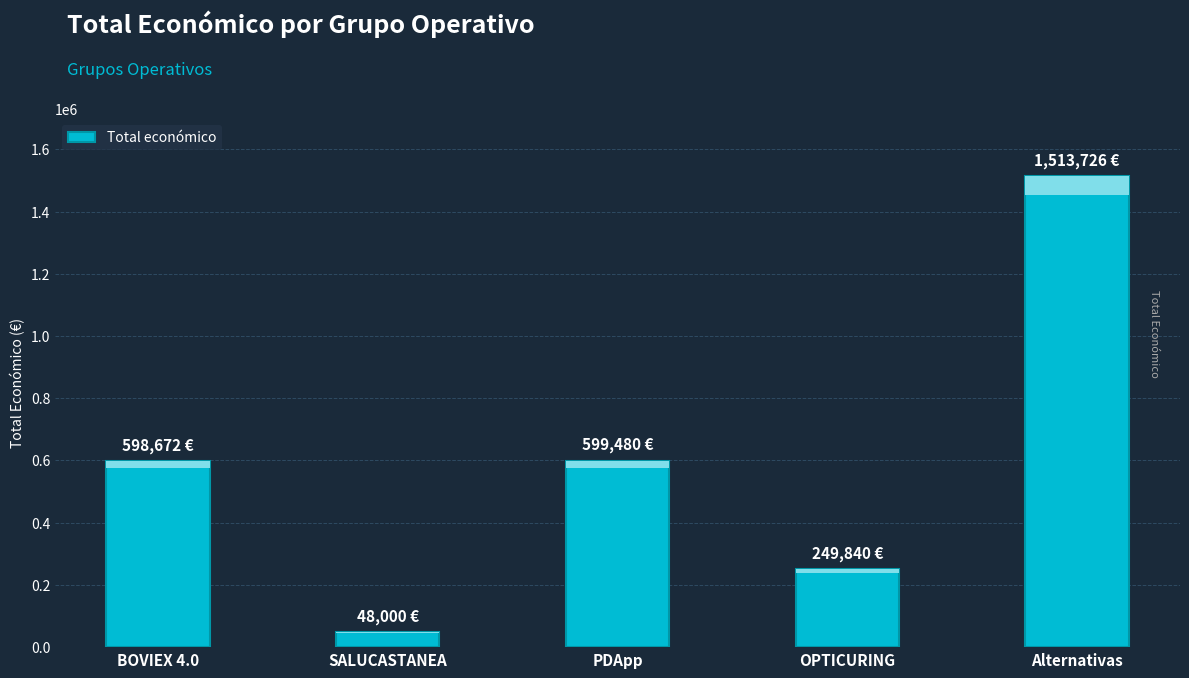

What value does the data have at SALUCASTANEA, to the nearest 50?

48000